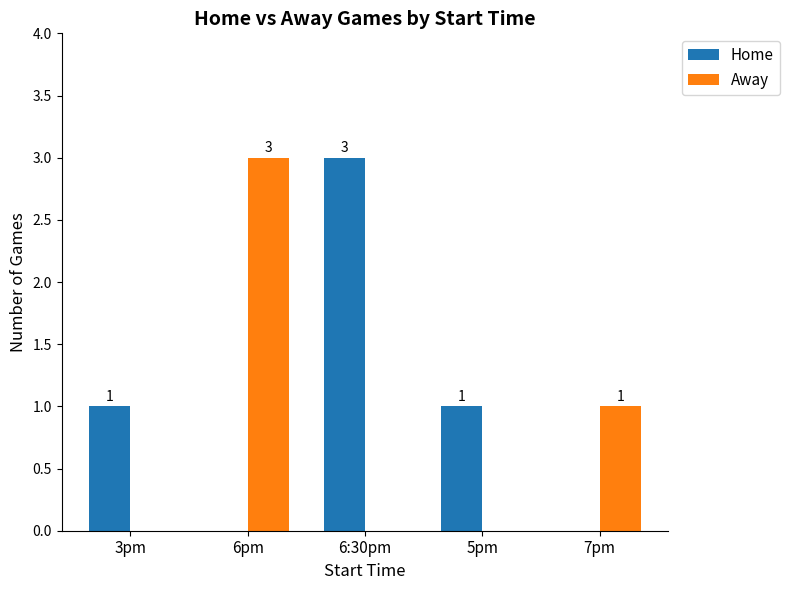

How many groups of bars are there?

5